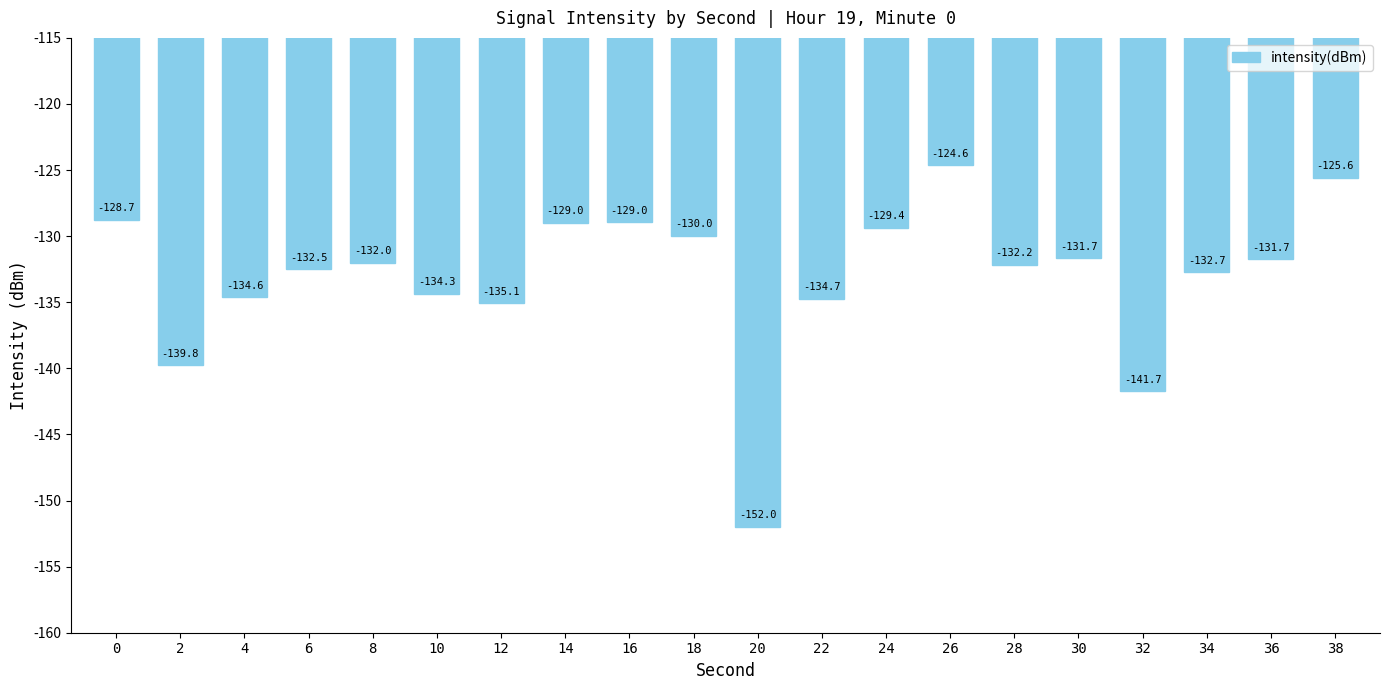

How many bars are there in total?

20